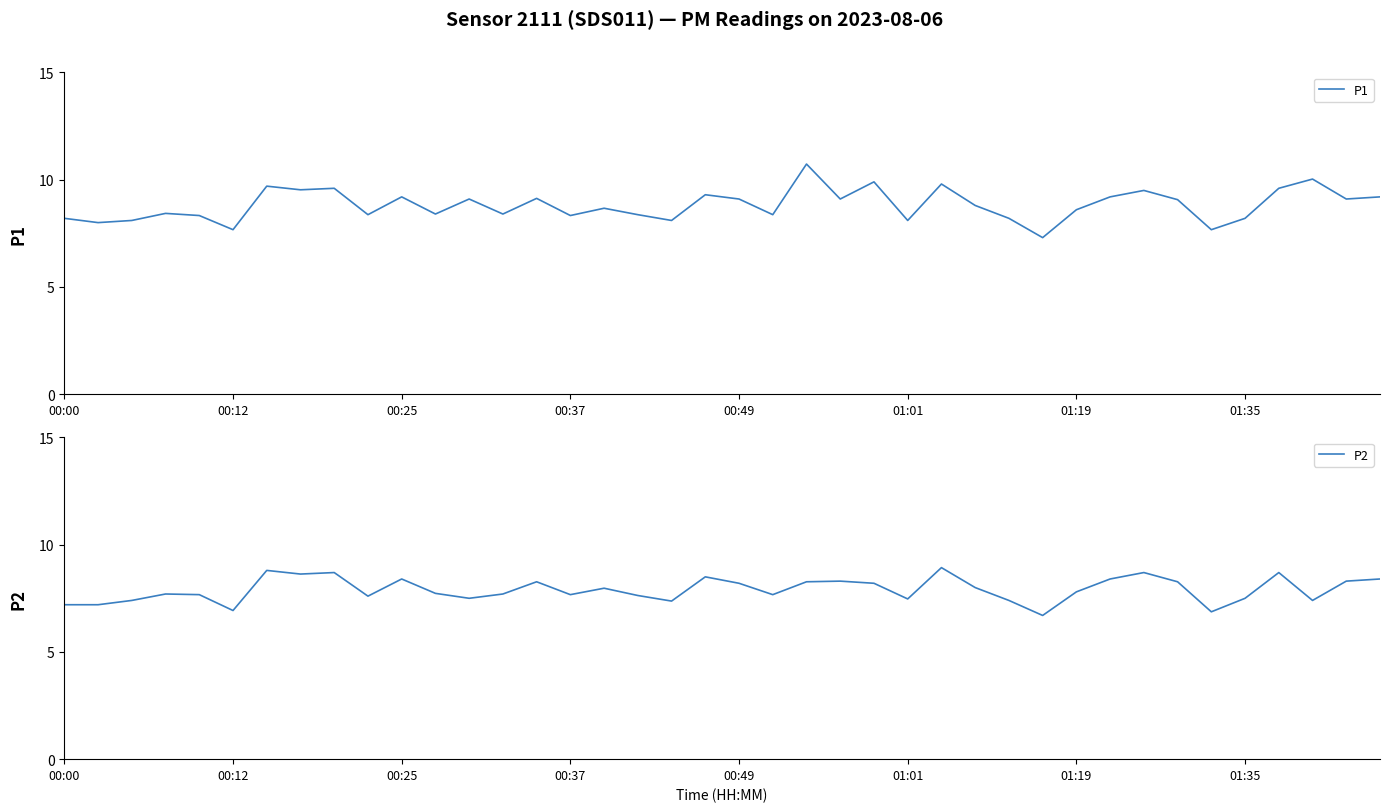

What is the highest value of the P2 series?

8.9